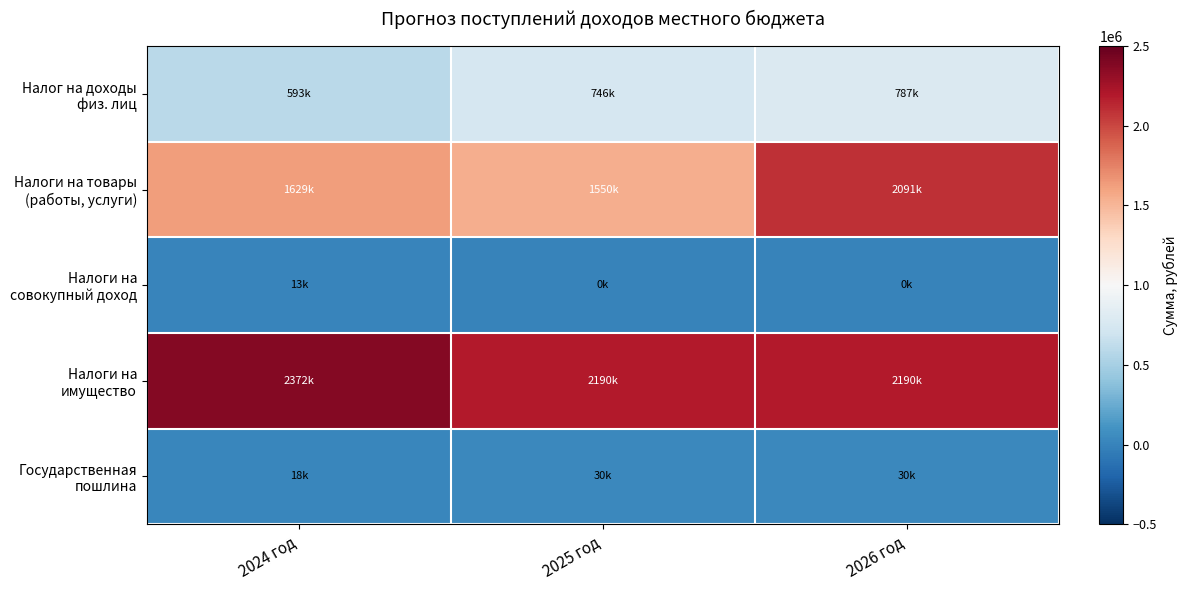

How many data points does each series have?

3